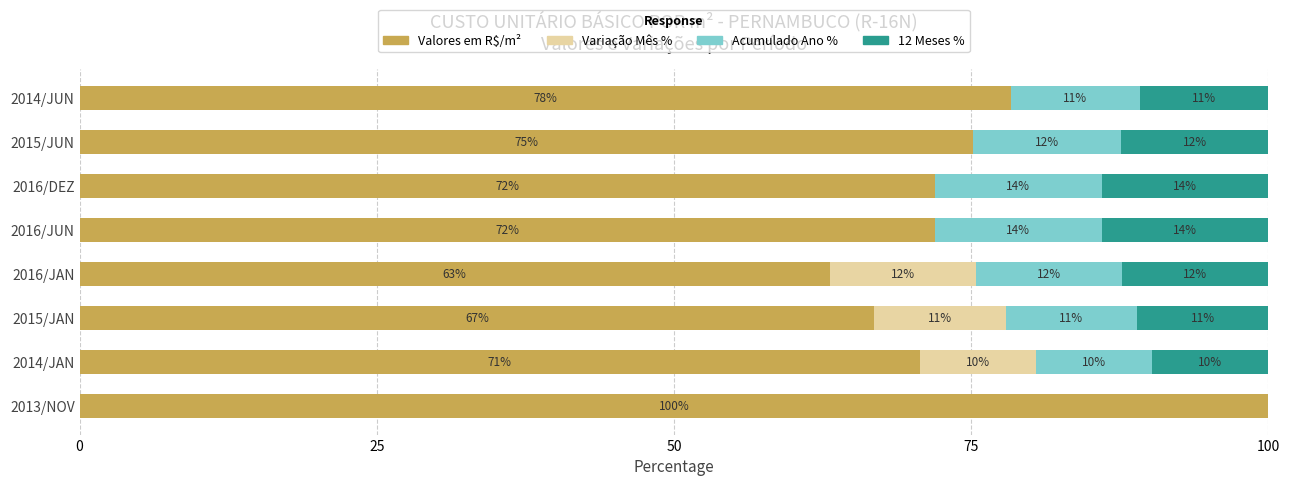

What is the sum of all Valores em R$/m² values?

598.0